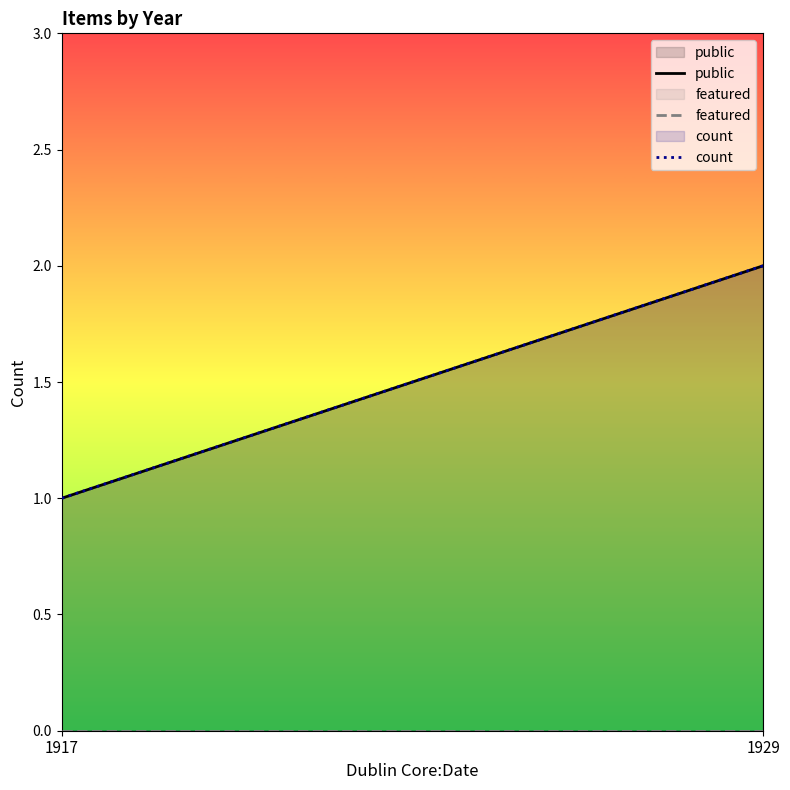

The public series shows 2 at 1929. True or false?

True